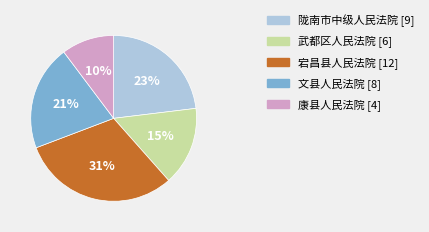

Between 陇南市中级人民法院 and 康县人民法院, which is larger?

陇南市中级人民法院